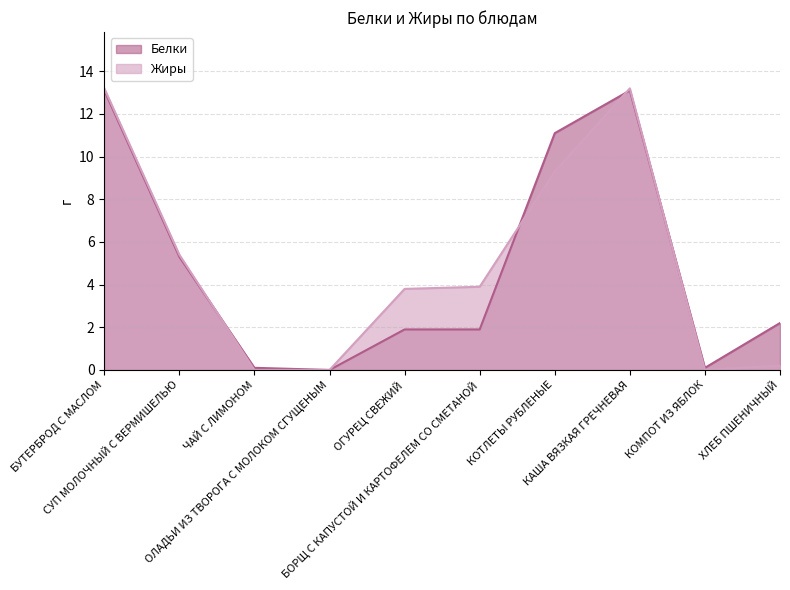

How many times do Белки and Жиры cross each other?

4